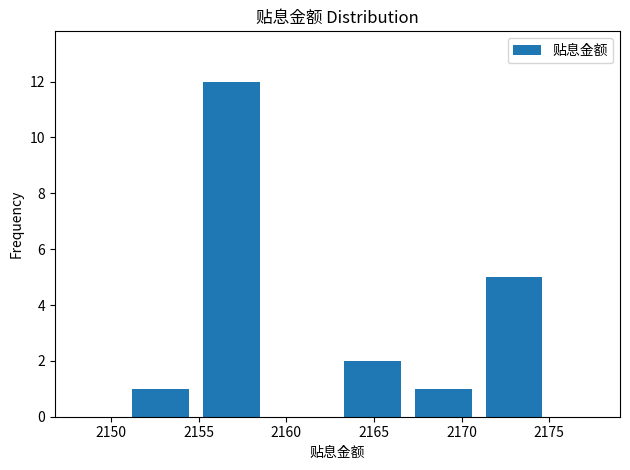

Reading left to right, list every bar in this chart as the range it spans on the x-axis followed by its height. Neither the bar edges nor the heights are printed on the chart, so give them approximately, as read against the axes.

2151 to 2155: 1
2155 to 2159: 12
2159 to 2163: 0
2163 to 2167: 2
2167 to 2171: 1
2171 to 2175: 5